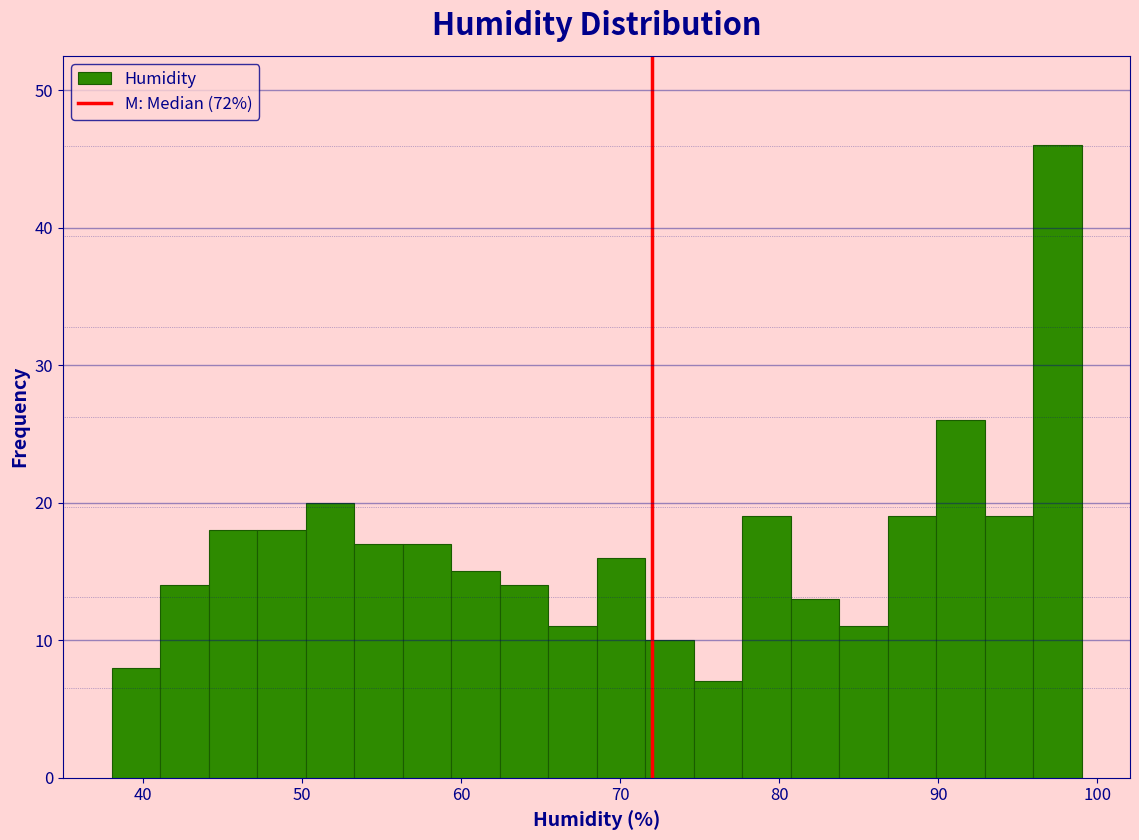

Around what value on the x-axis is the tallest bar? Give the approximate position of its centre, as read against the axis.

97